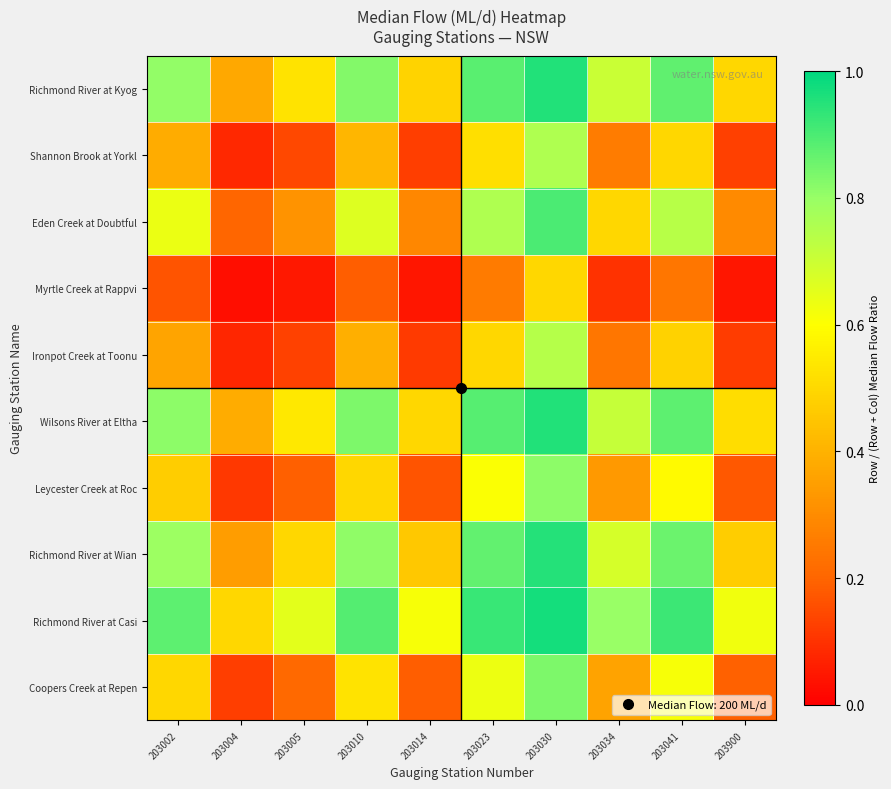

At which category is the sum across all series the highest?

203030